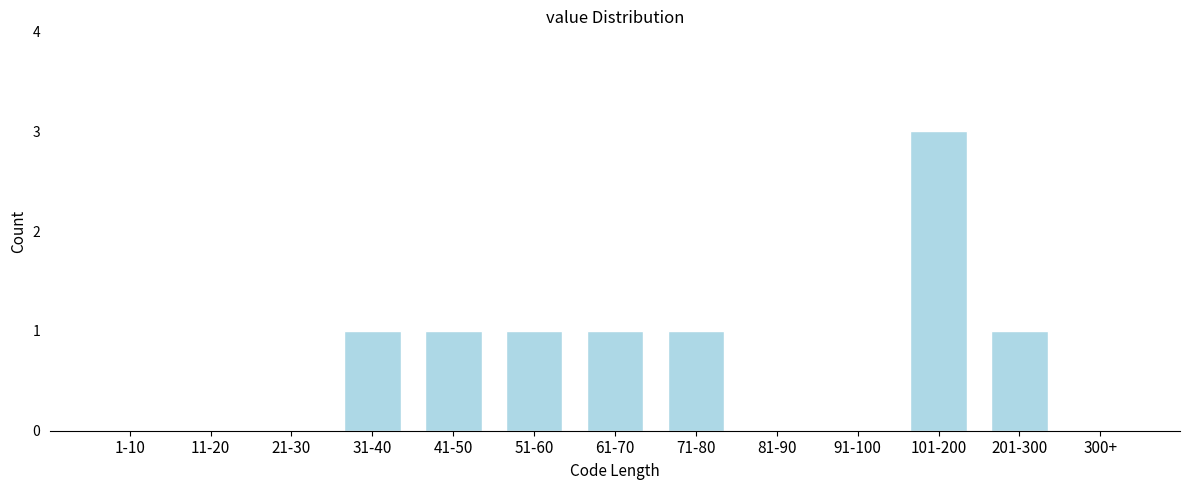

Reading left to right, transcribe all the data shown in this chart.

1-10=0	11-20=0	21-30=0	31-40=1	41-50=1	51-60=1	61-70=1	71-80=1	81-90=0	91-100=0	101-200=3	201-300=1	300+=0